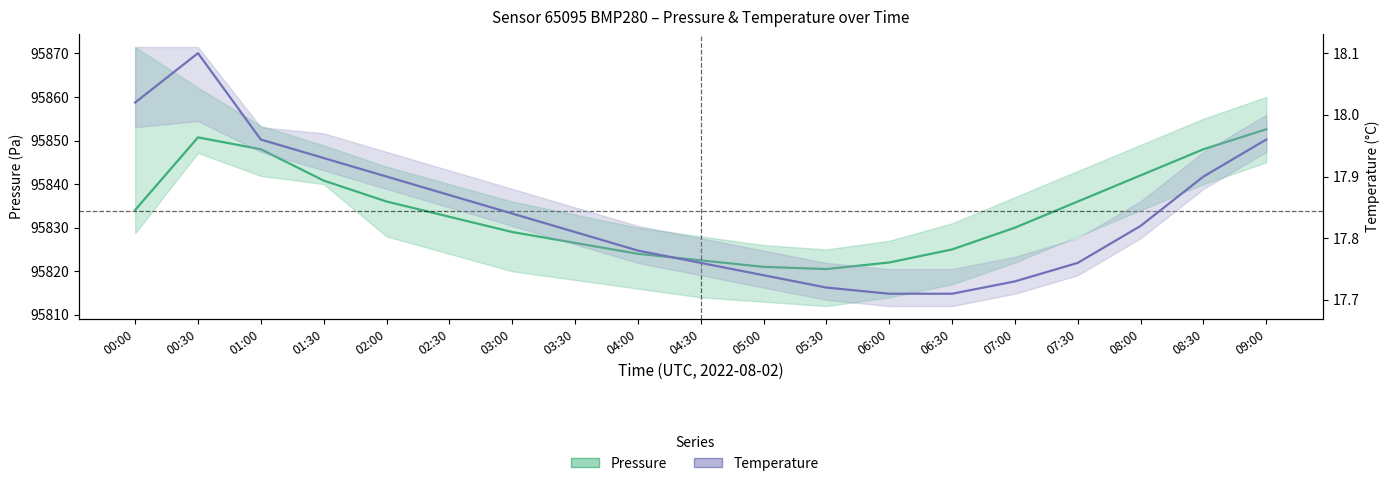

What is the value of the Pressure point at the 6th from the left?

95832.5